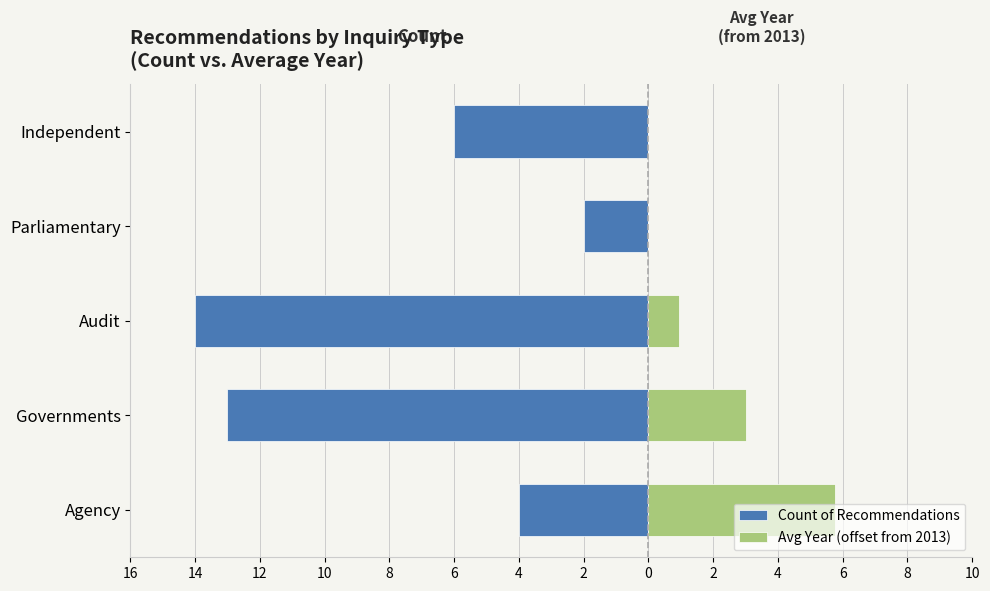

Which series has the widest spread of values?

Count of Recommendations